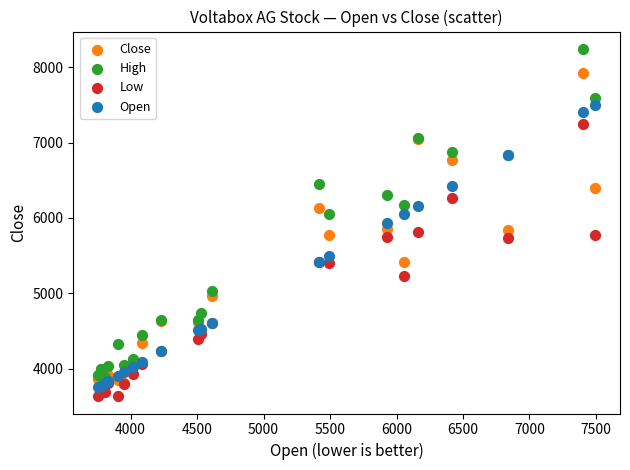

Which series reaches the minimum Y coordinate?

Low